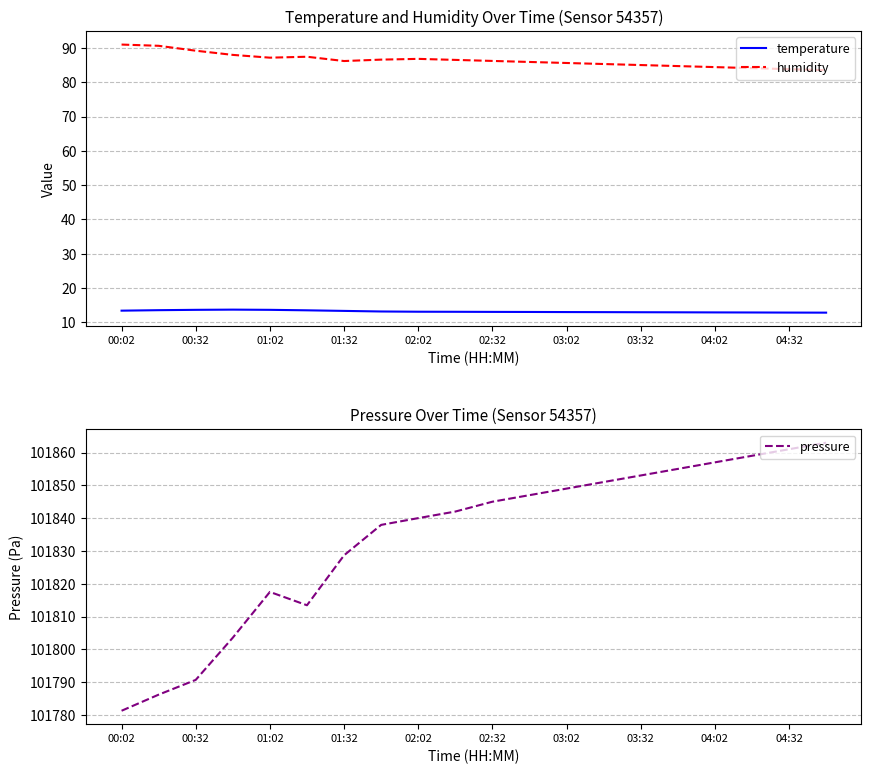

True or false: humidity and temperature cross at least once.

False